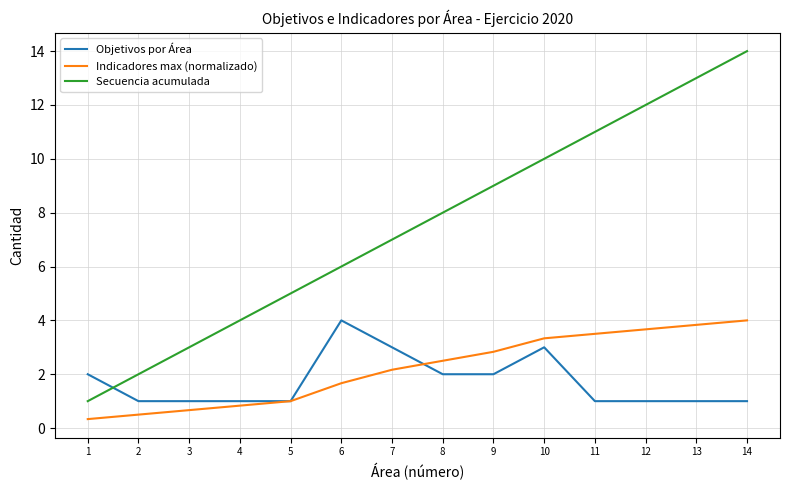

True or false: Indicadores max (normalizado) and Secuencia acumulada cross at least once.

False